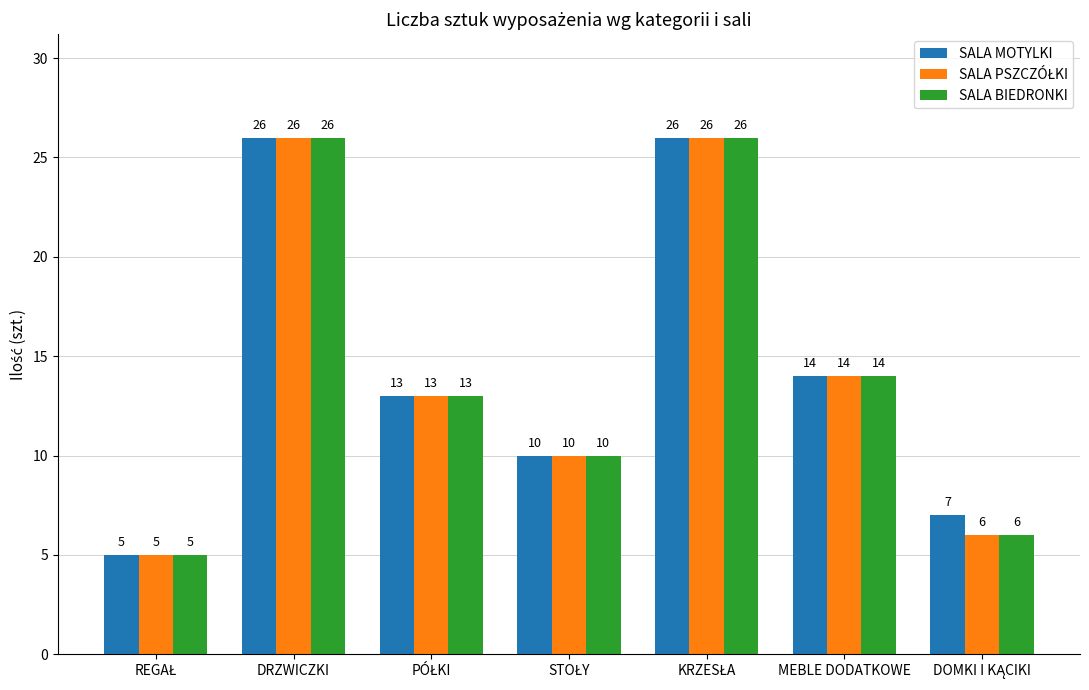

The SALA MOTYLKI series shows 24 at MEBLE DODATKOWE. True or false?

False